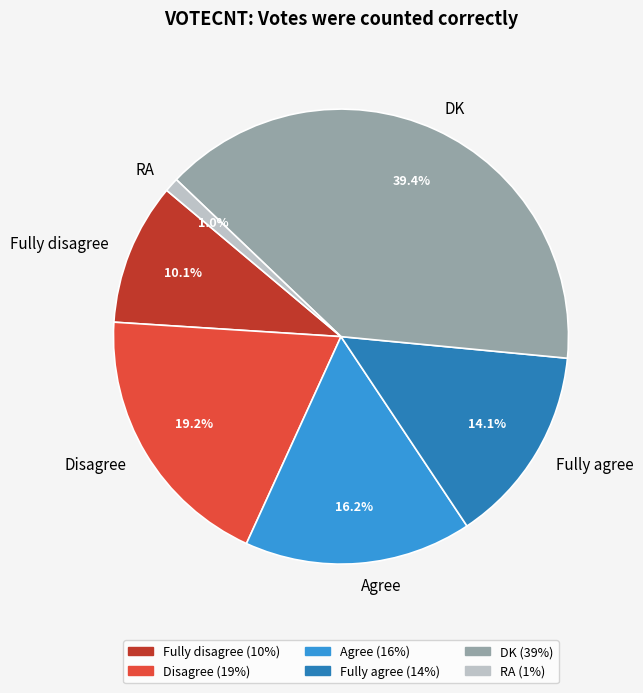

How many slices are in this pie chart?

6